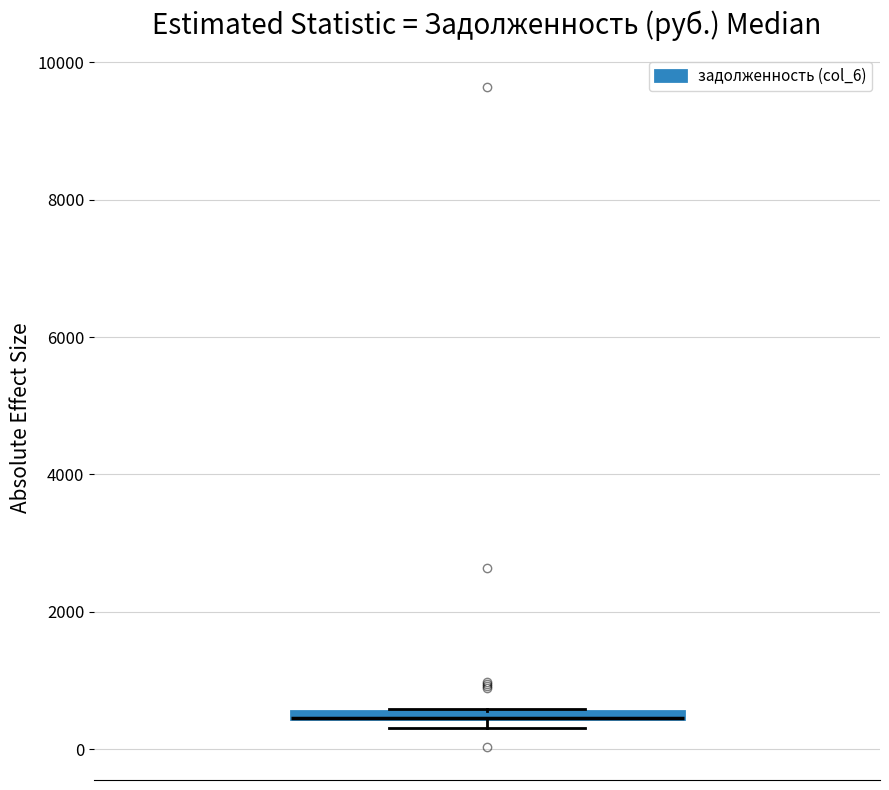

Where is the lower edge of the box on the y-axis? The values are not printed on the chart, so give them approximately, as read against the axis.

400